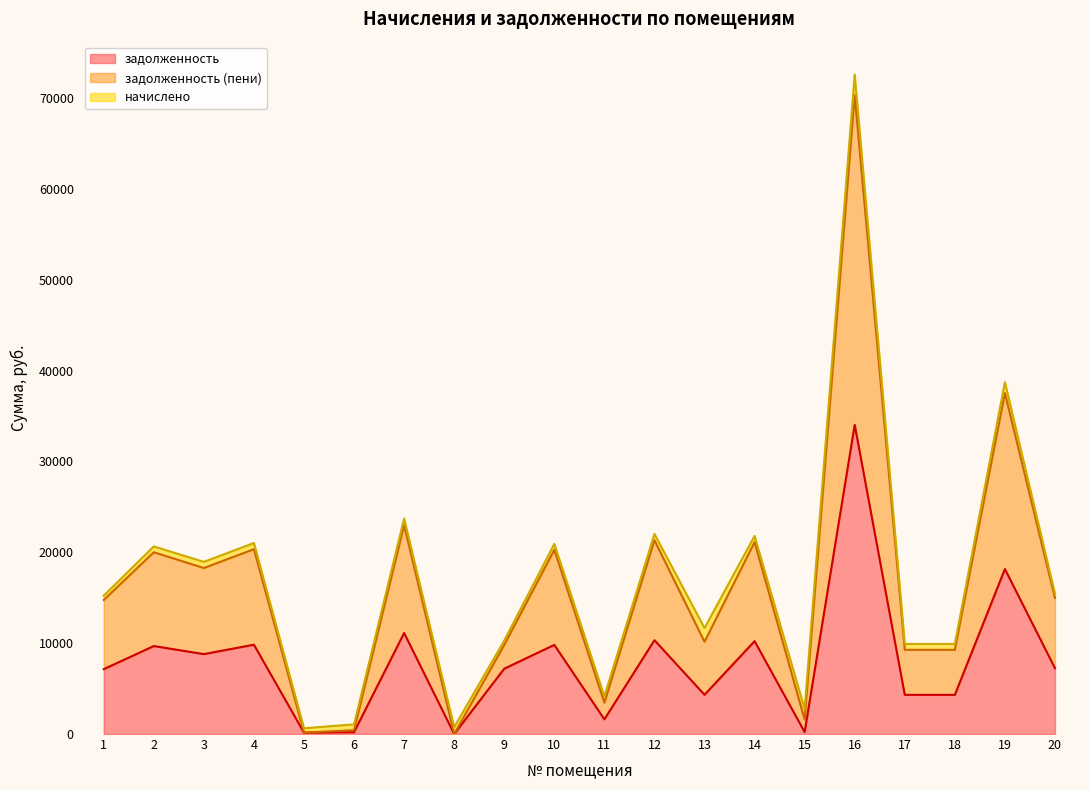

True or false: задолженность has more than 1 points higher than both neighbors.

True